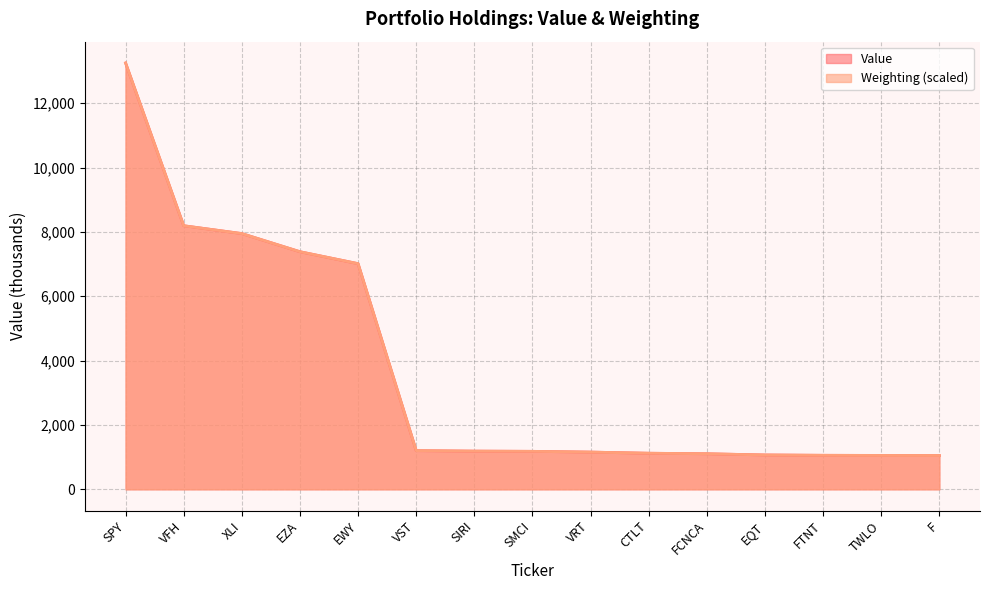

At how many categories does at least one series exceed 2131?

5